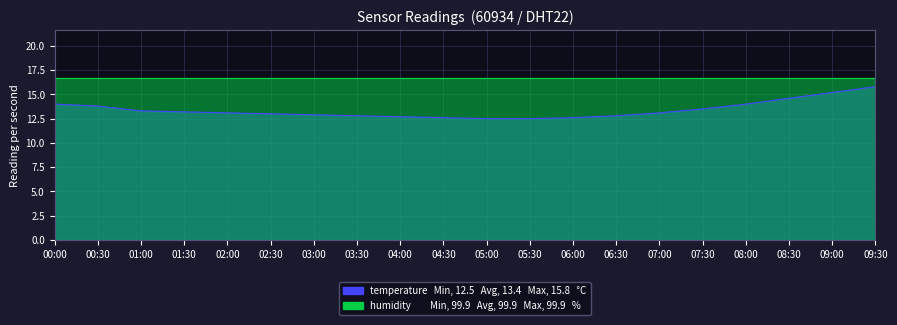

Reading left to right, transcribe all the data shown in this chart.

00:00=14.0	00:30=13.8	01:00=13.3	01:30=13.2	02:00=13.1	02:30=13.0	03:00=12.9	03:30=12.8	04:00=12.7	04:30=12.6	05:00=12.5	05:30=12.5	06:00=12.6	06:30=12.8	07:00=13.1	07:30=13.5	08:00=14.0	08:30=14.6	09:00=15.2	09:30=15.8